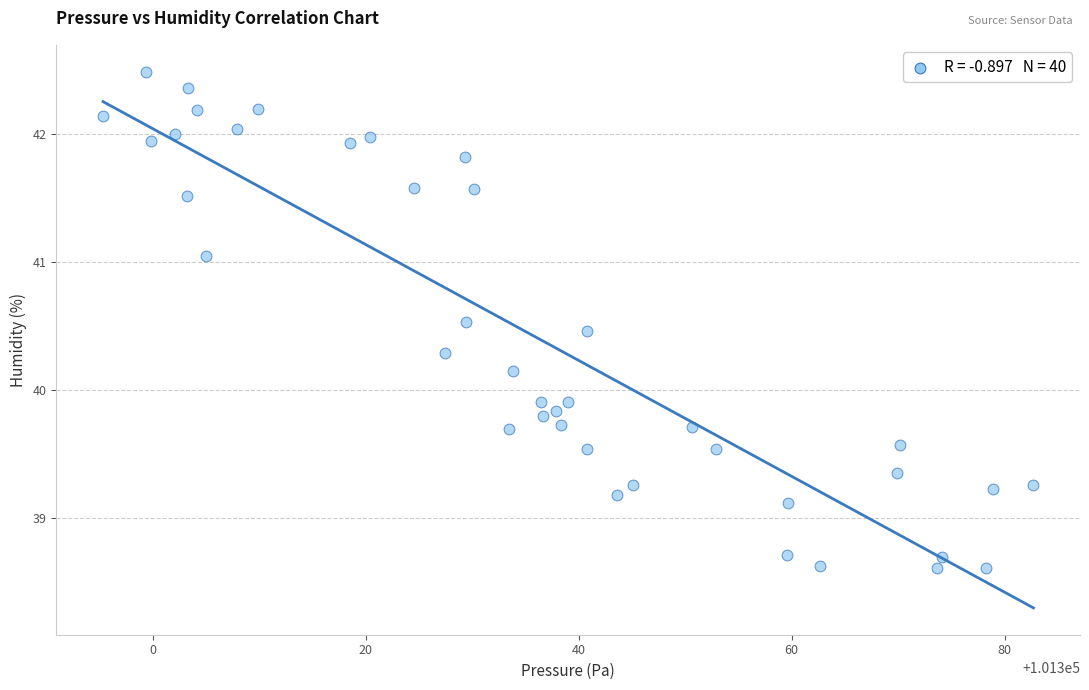

What is the range of Y values (max minus min)?

3.9